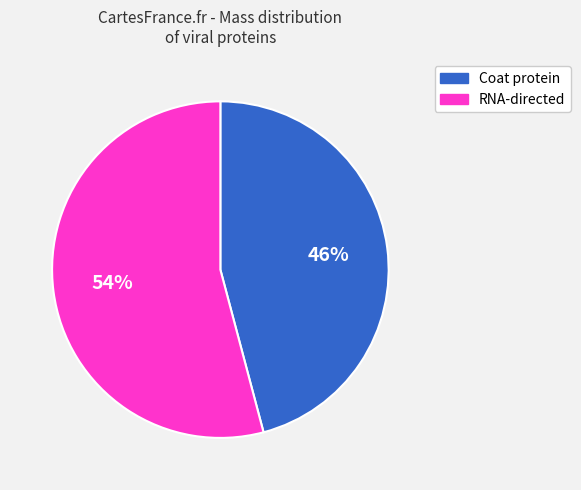

Does any single category account for the majority?

Yes